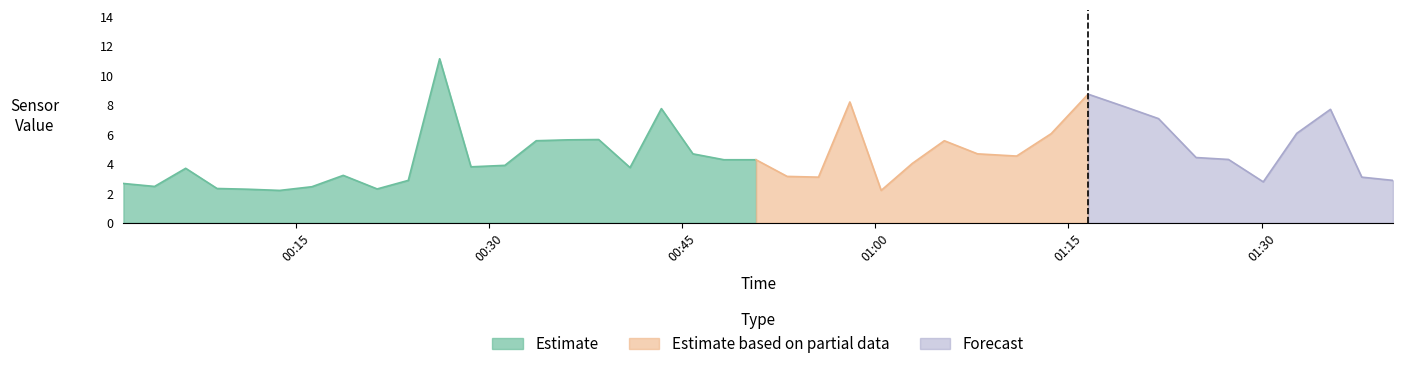

What is the minimum value for Estimate?

2.2